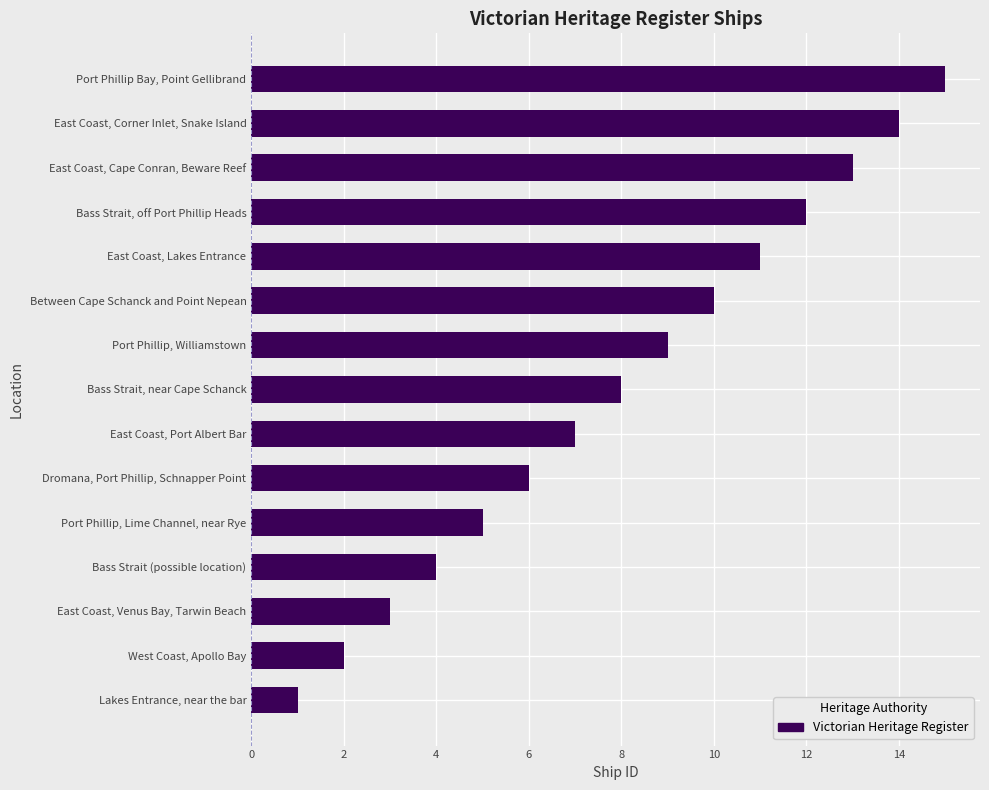

Between East Coast, Port Albert Bar and Port Phillip Bay, Point Gellibrand, which is larger?

Port Phillip Bay, Point Gellibrand